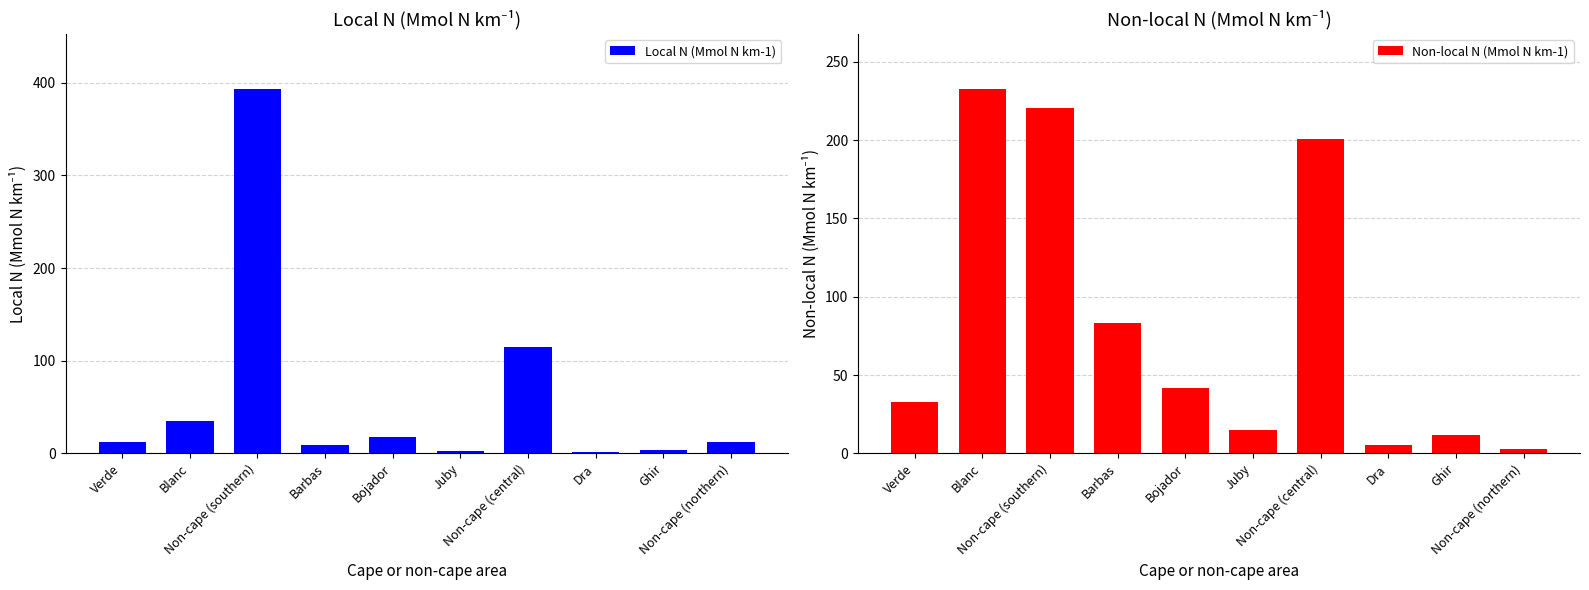

What is the difference between the second highest and second lowest values in the Non-local N (Mmol N km-1) series?

215.3